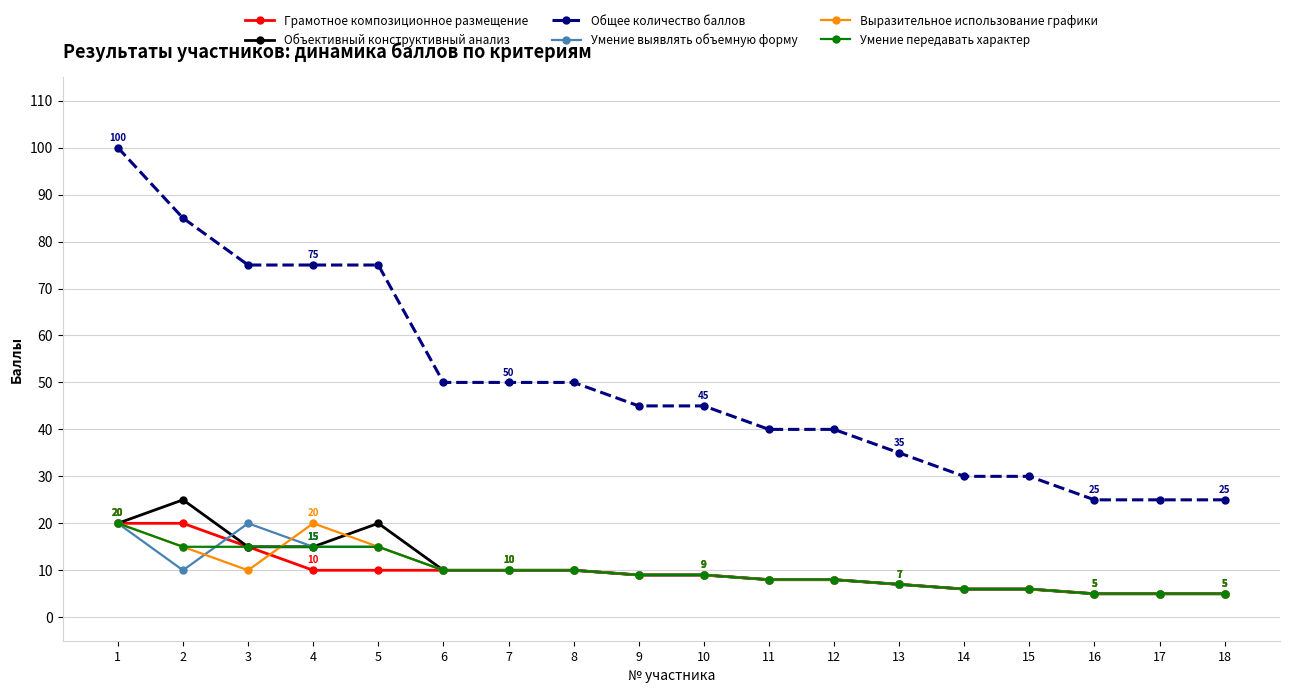

Which series has the widest spread of values?

Общее количество баллов